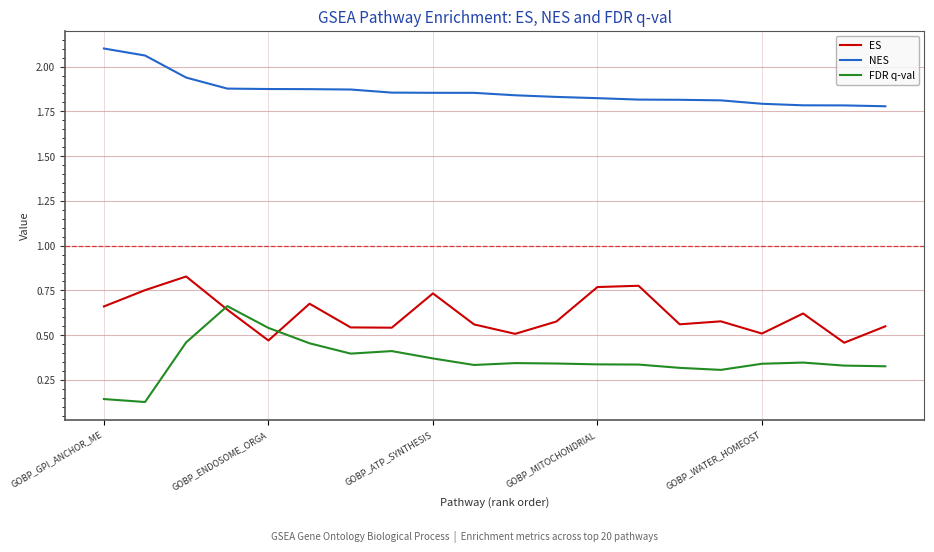

True or false: ES and NES cross at least once.

False